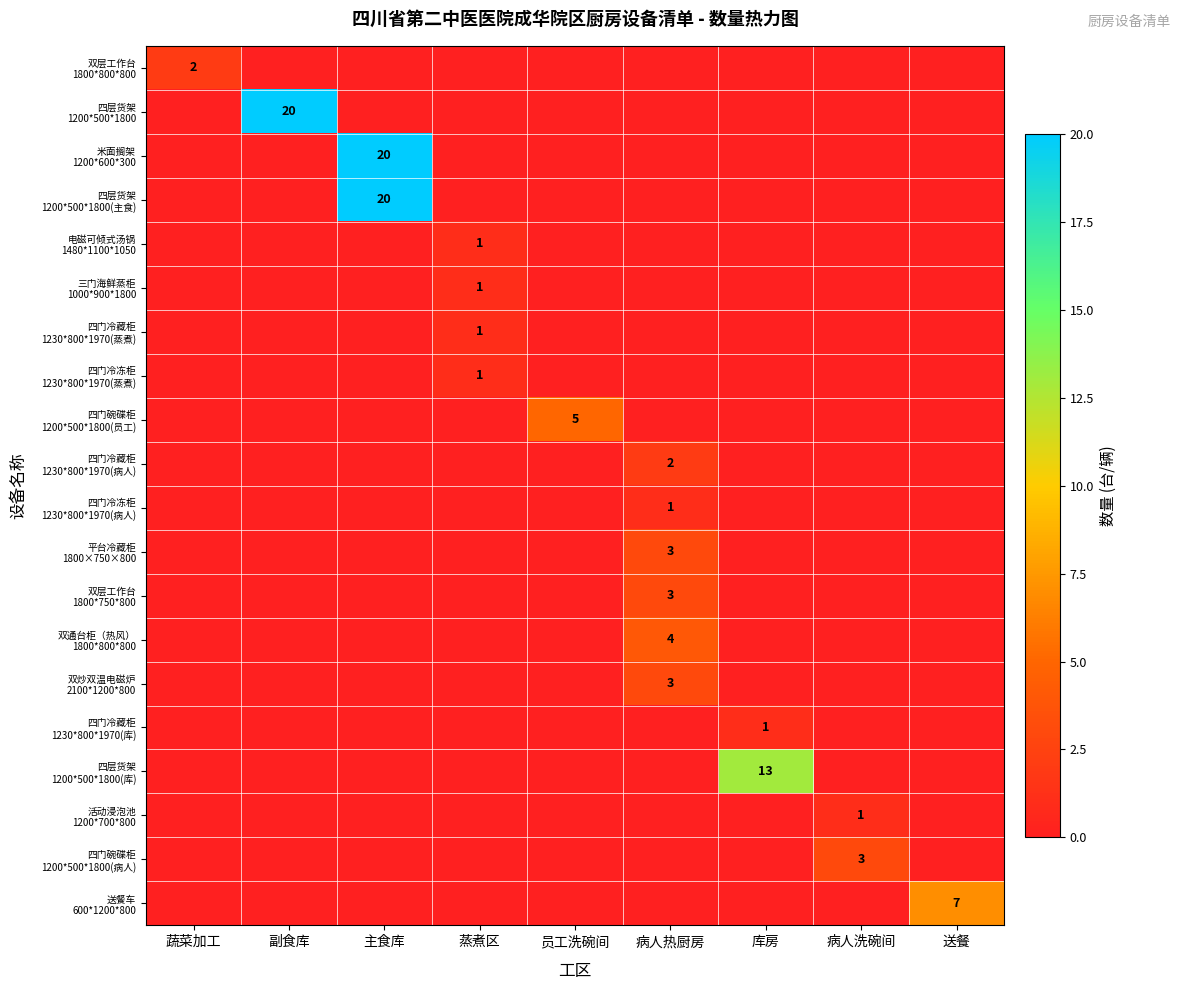

At which category is the sum across all series the highest?

主食库